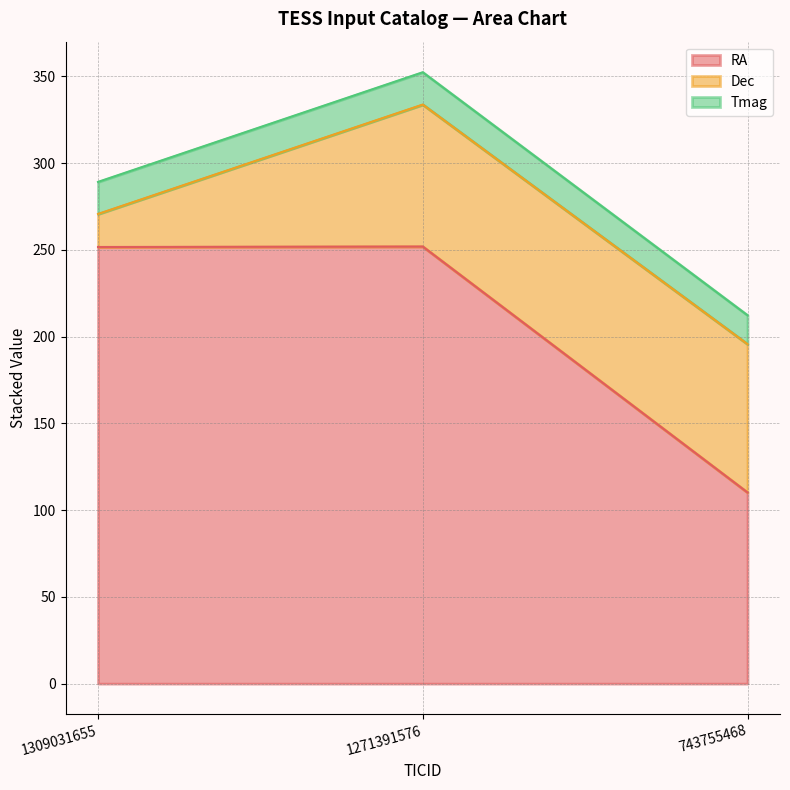

Between 1309031655 and 1271391576, which series saw the biggest shift?

Dec